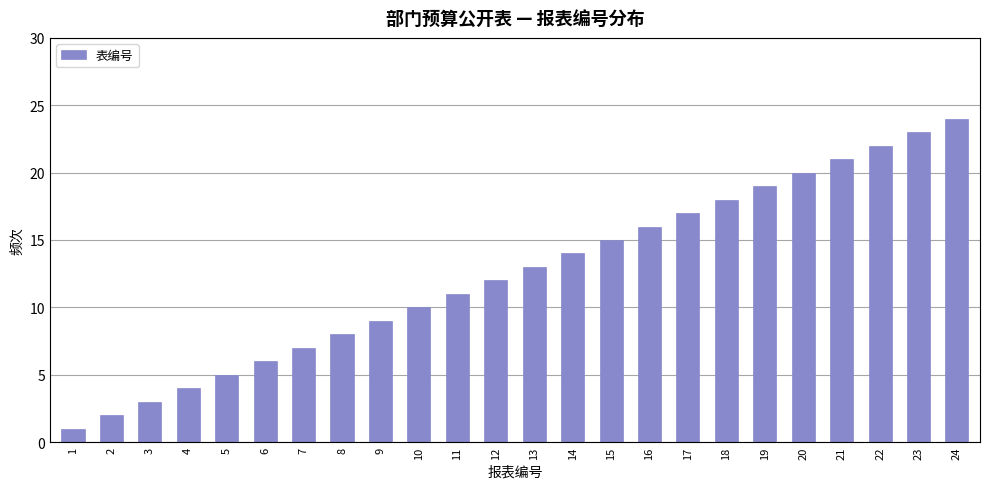

Rank the categories by value from highest to lowest.

24, 23, 22, 21, 20, 19, 18, 17, 16, 15, 14, 13, 12, 11, 10, 9, 8, 7, 6, 5, 4, 3, 2, 1